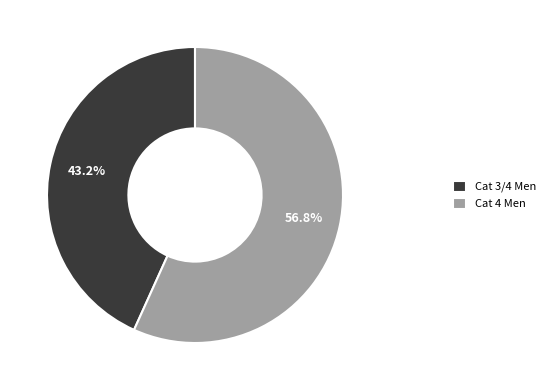

Rank the categories by value from highest to lowest.

Cat 4 Men, Cat 3/4 Men